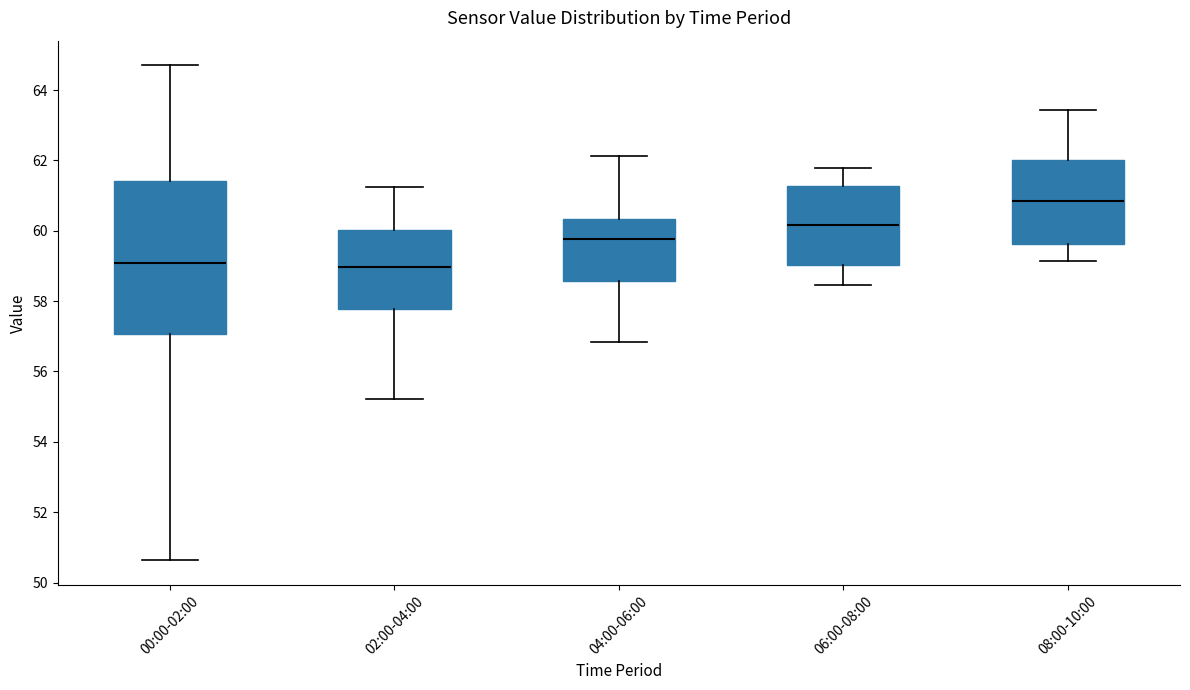

Reading left to right, transcribe this box plot: for each box, give where its median line is, the range the box spans, and where its two whiskers end, as read against the y-axis. The values are not printed on the chart, so give them approximately, as read against the axis.

00:00-02:00: median 59.0, box 57.0 to 61.4, whiskers 50.6 to 64.8
02:00-04:00: median 59.0, box 57.8 to 60.0, whiskers 55.2 to 61.2
04:00-06:00: median 59.8, box 58.6 to 60.4, whiskers 56.8 to 62.2
06:00-08:00: median 60.2, box 59.0 to 61.2, whiskers 58.4 to 61.8
08:00-10:00: median 60.8, box 59.6 to 62.0, whiskers 59.2 to 63.4